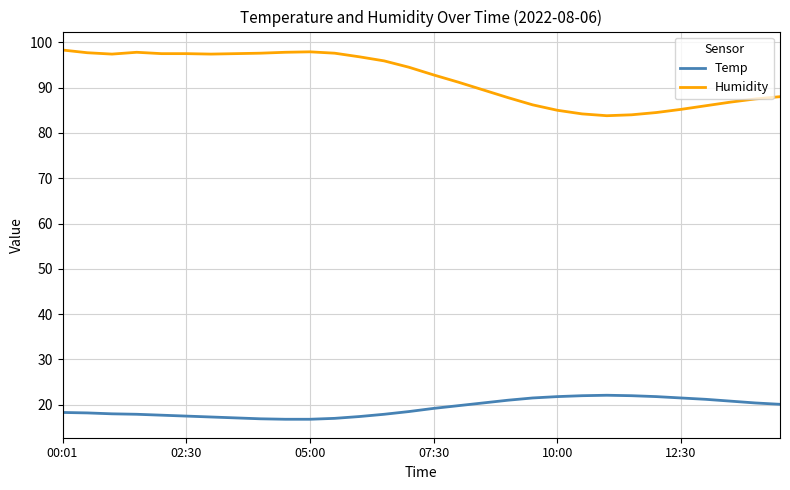

Which series has the widest spread of values?

Humidity